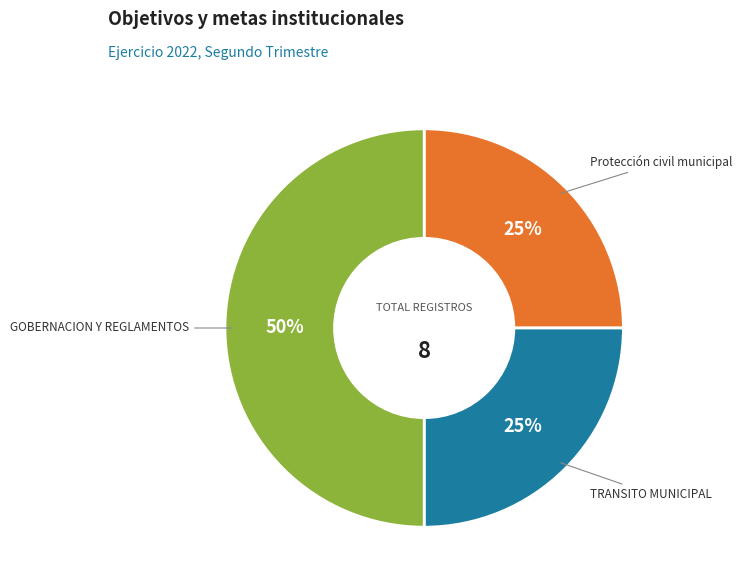

To the nearest percent, what is the difference between the largest and smallest slice percentages?

25%